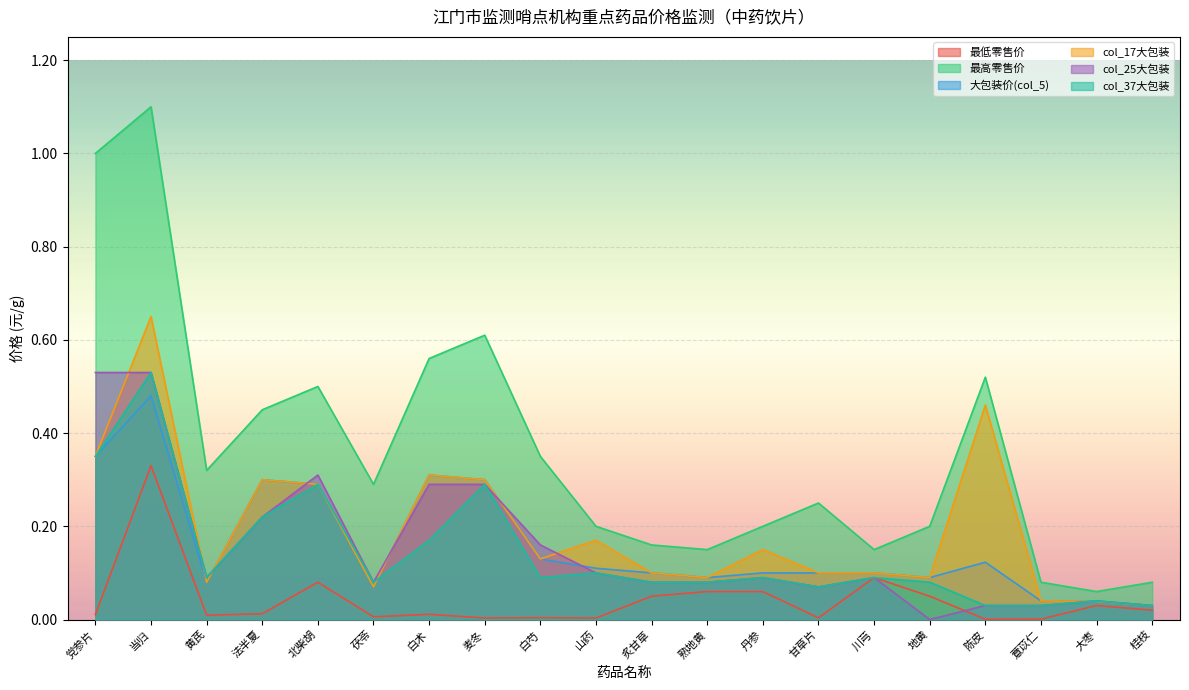

Where is col_25大包装 nearest to the value 0?

地黄